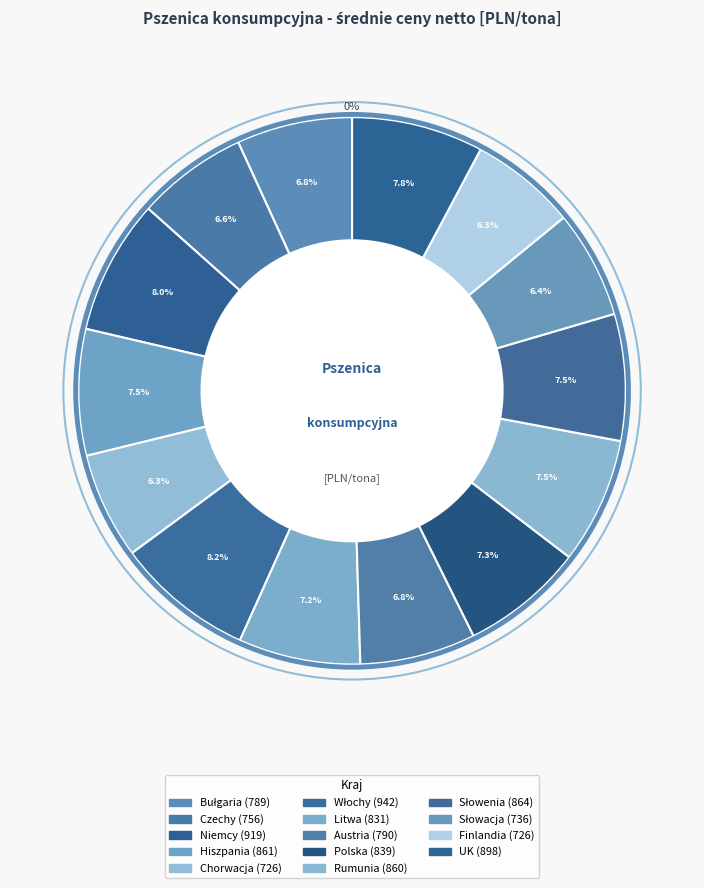

What portion of the pie excludes Bułgaria?

93.2%